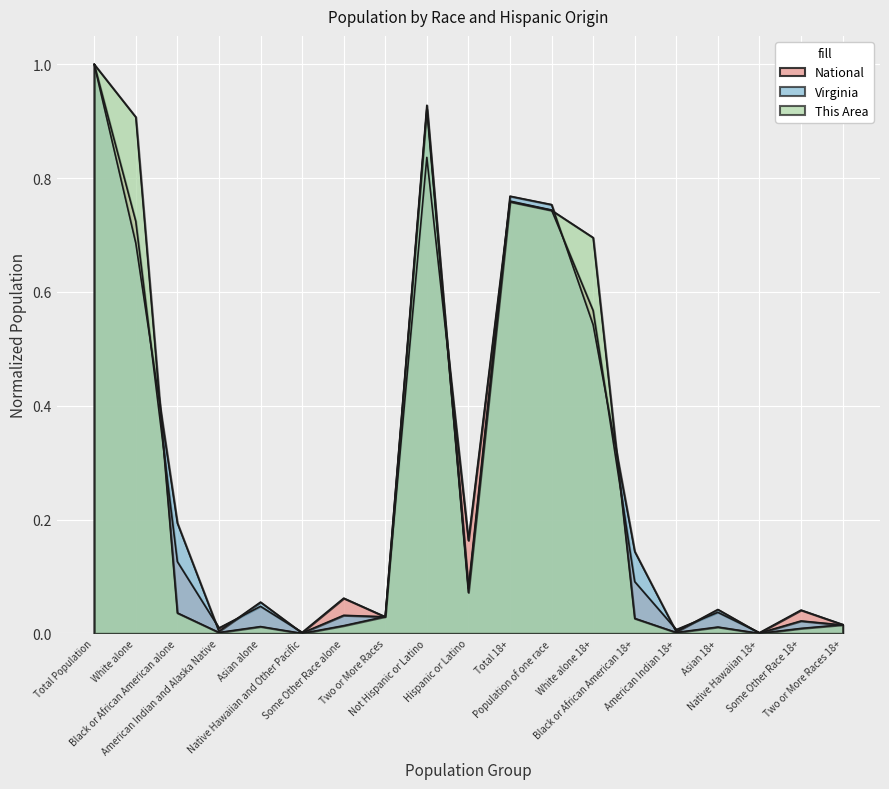

How many lines are shown in the chart?

3